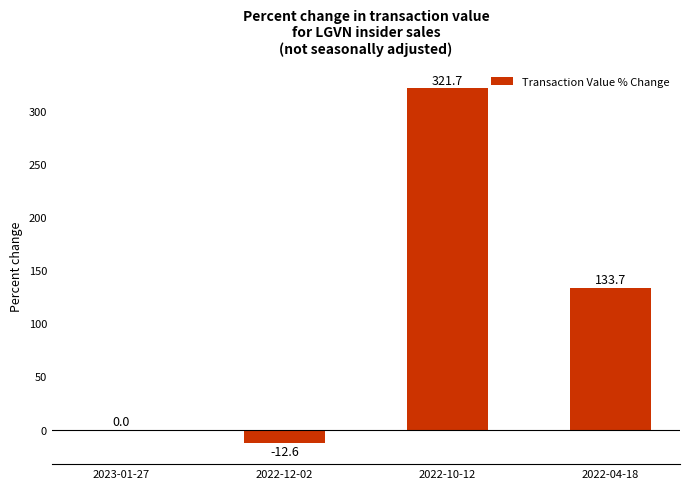

Which category has the highest value across all series?

2022-10-12